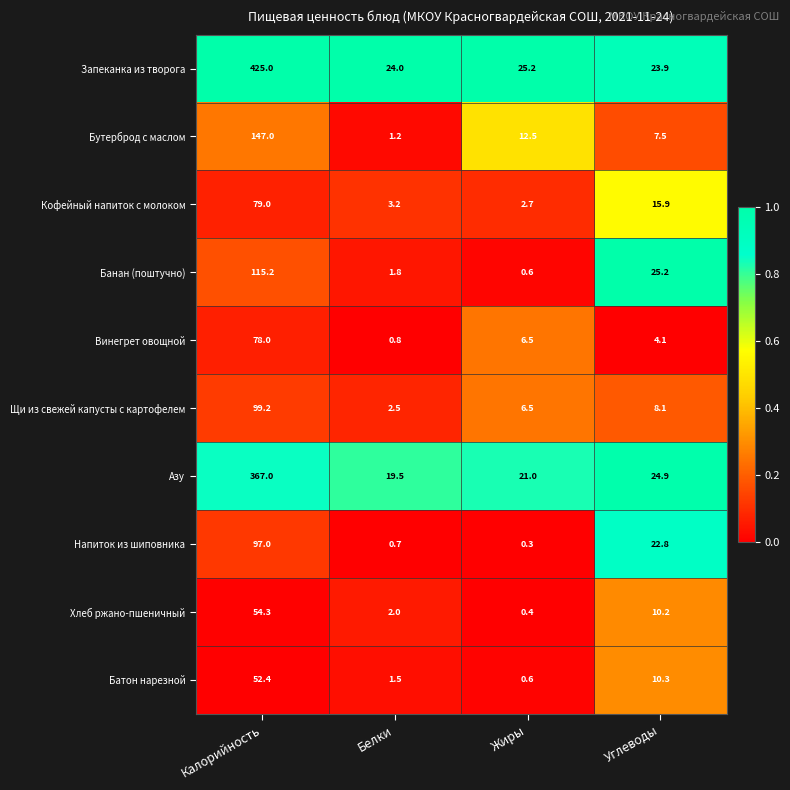

At which category does the chart reach its peak across all series?

Калорийность